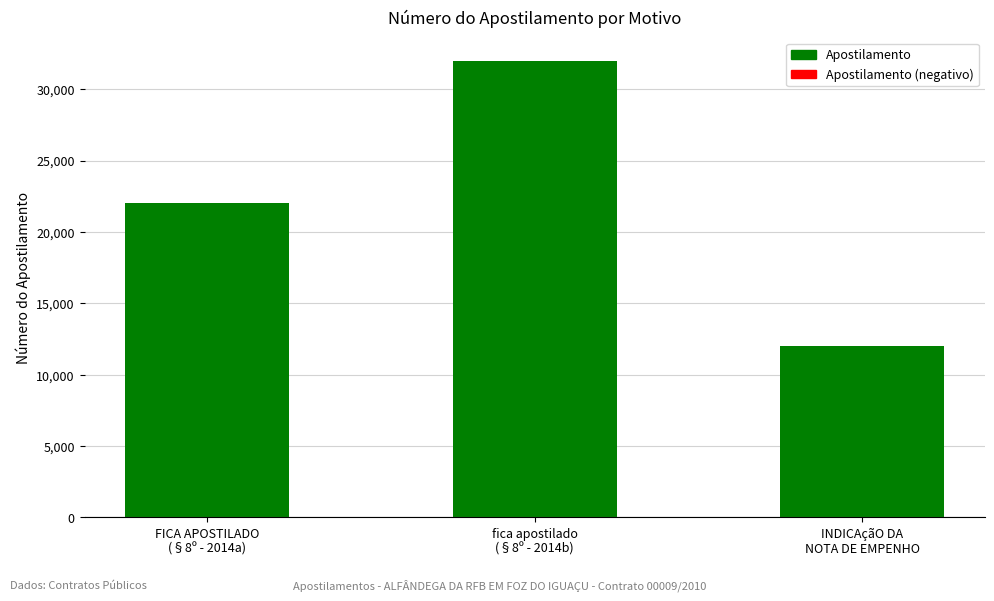

Count the values in the range 12012 to 32014.

3